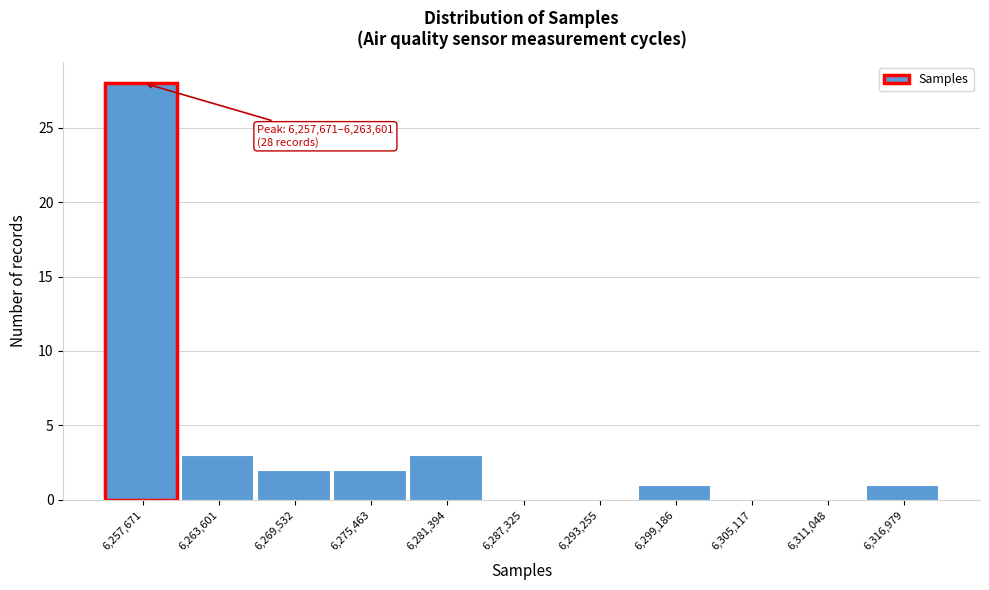

Reading left to right, transcribe all the data shown in this chart.

6,257,671=28	6,263,601=3	6,269,532=2	6,275,463=2	6,281,394=3	6,287,325=0	6,293,255=0	6,299,186=1	6,305,117=0	6,311,048=0	6,316,979=1